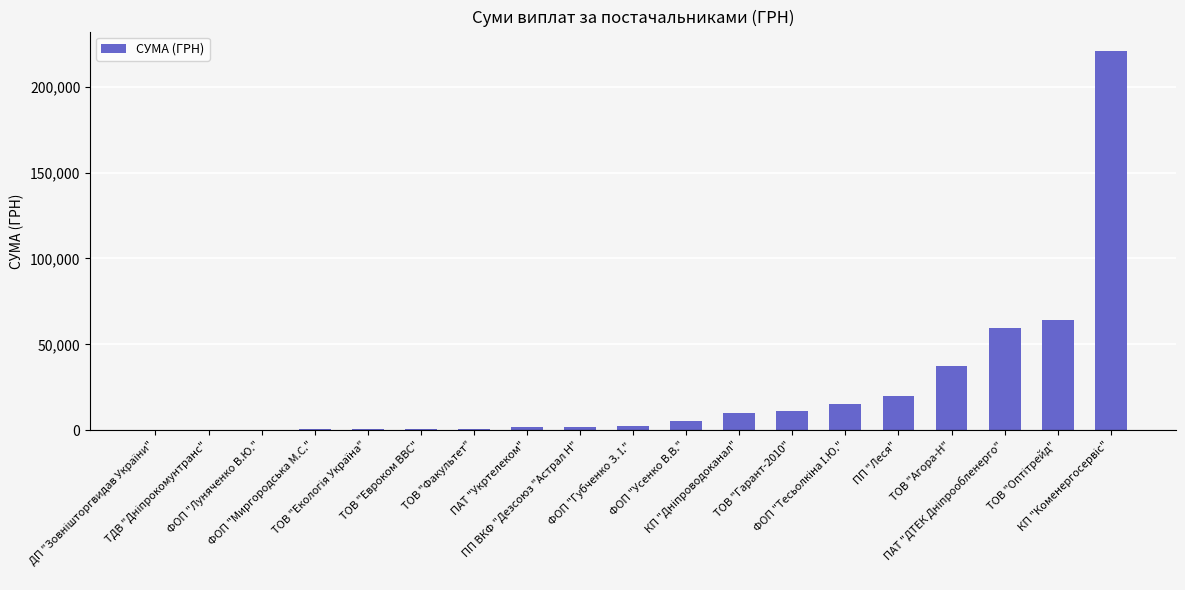

What is the sum of all values?

454118.9